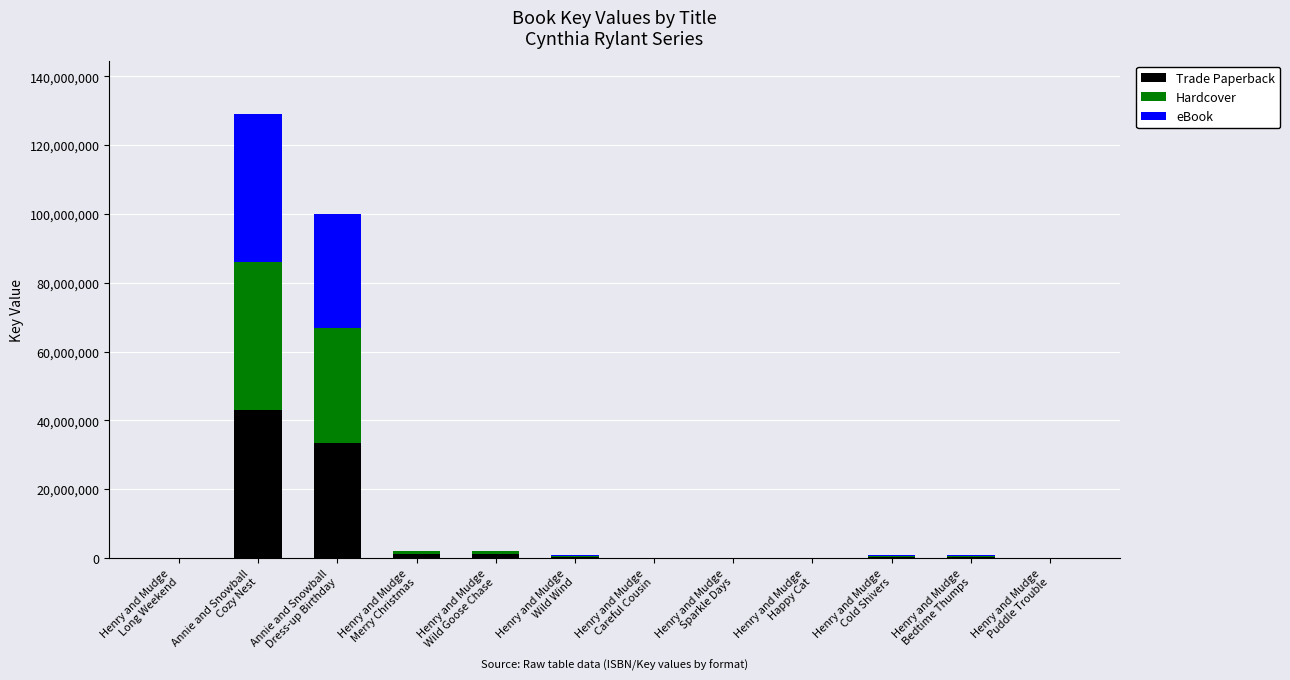

What is the maximum value for Trade Paperback?

43034697